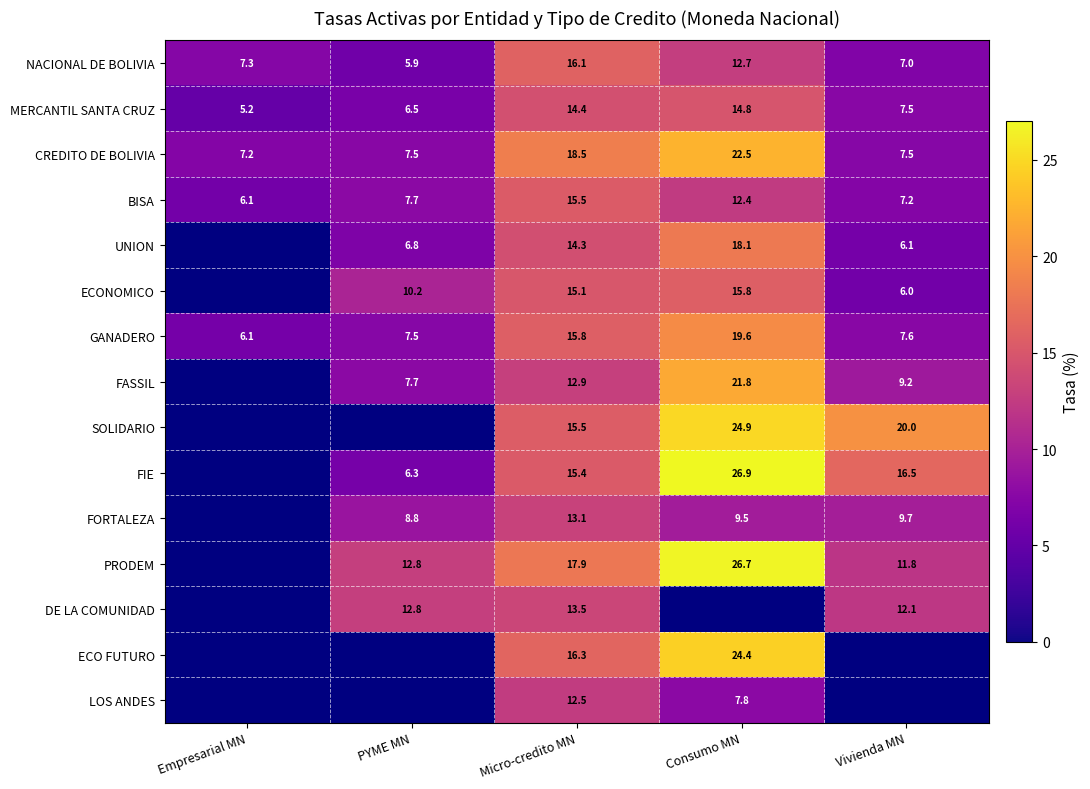

True or false: GANADERO has a value of 15.8 at Micro-credito MN.

True